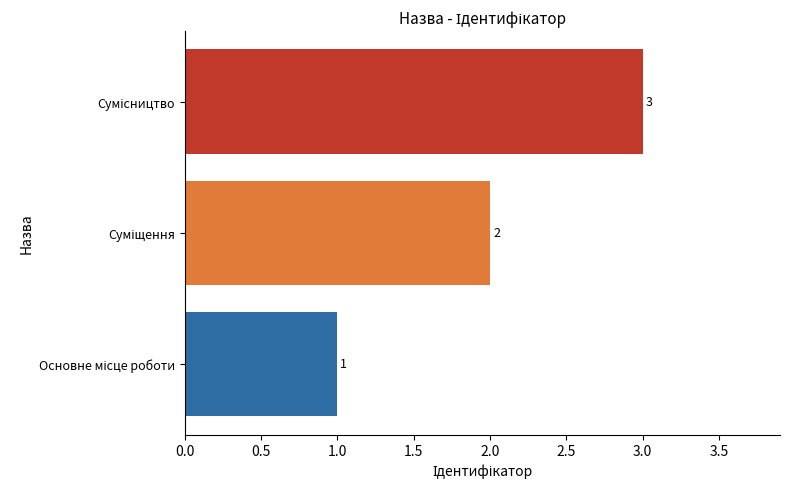

What is the difference between the maximum and minimum values?

2